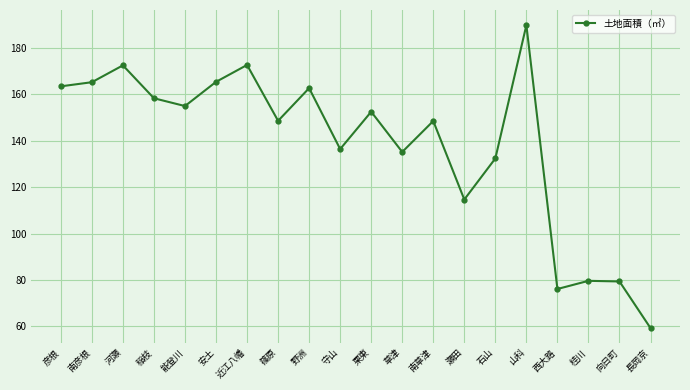

How many points are higher than both their immediate neighbors (excluding endpoints)?

7